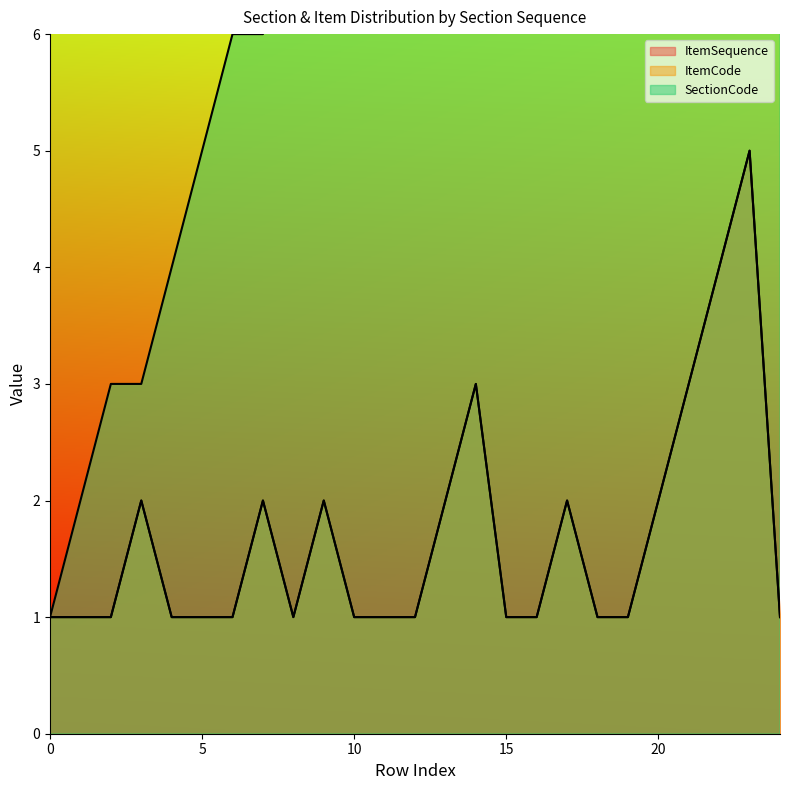

How many interior local peaks does the ItemSequence series have?

6